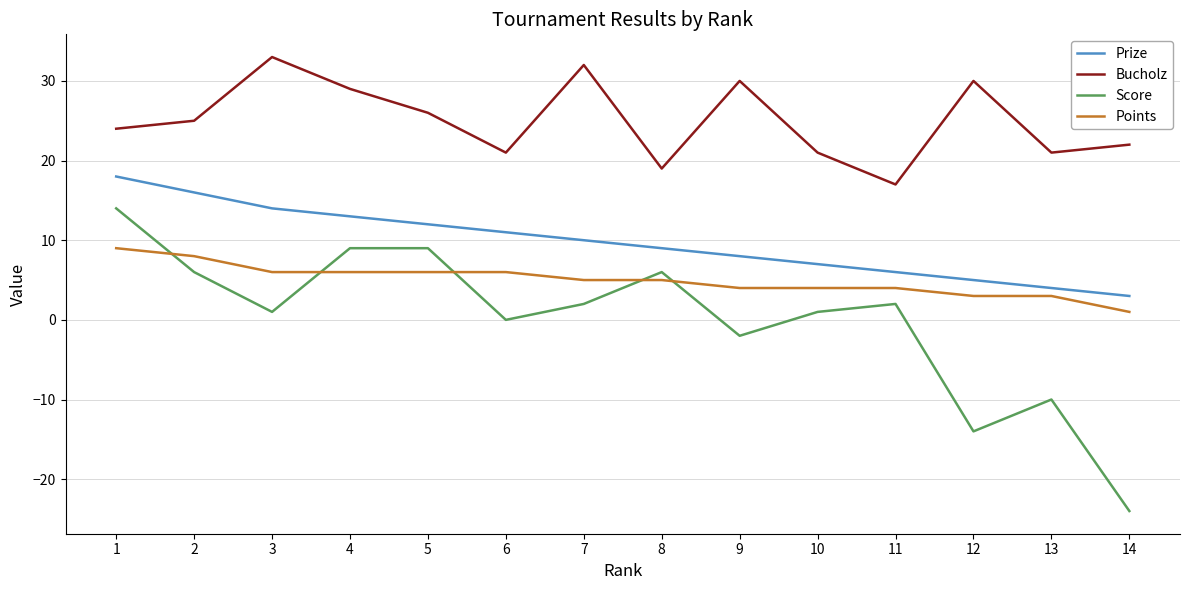

Reading left to right, extract all data points from this chart.

Prize: 18	16	14	13	12	11	10	9	8	7	6	5	4	3
Bucholz: 24	25	33	29	26	21	32	19	30	21	17	30	21	22
Score: 14	6	1	9	9	0	2	6	-2	1	2	-14	-10	-24
Points: 9	8	6	6	6	6	5	5	4	4	4	3	3	1